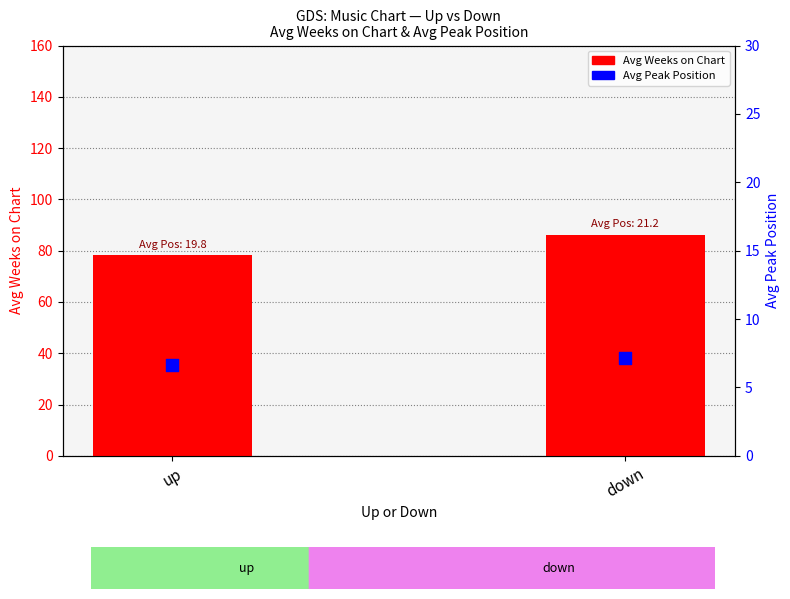

At which category is the sum across all series the highest?

down